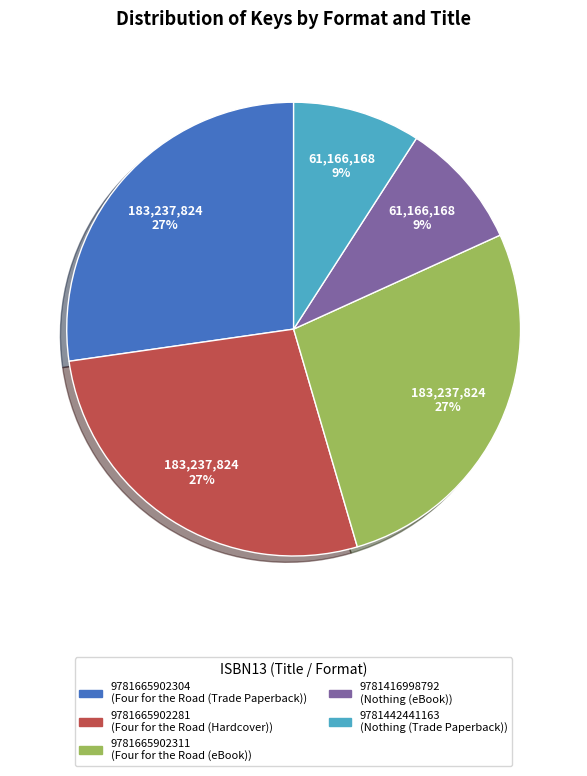

To the nearest percent, what is the difference between the largest and smallest slice percentages?

18%